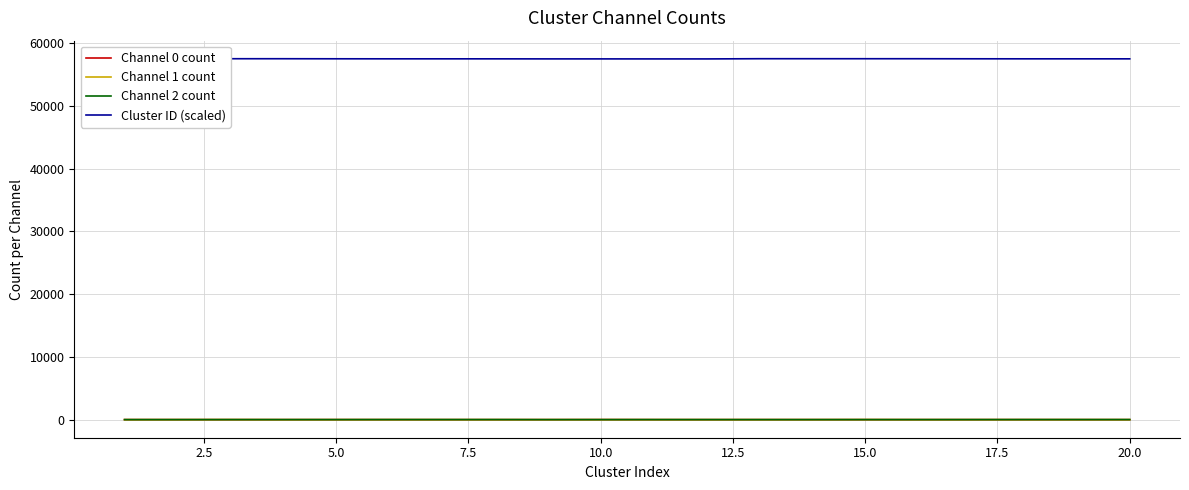

What is the difference between the second highest and second lowest values in the Channel 2 count series?

8